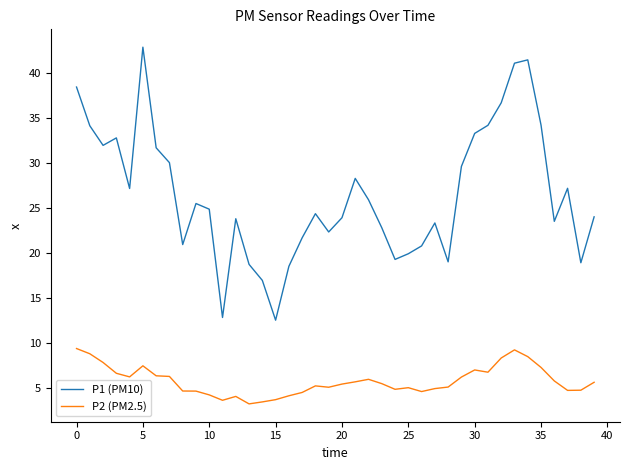

List the series in order of their overall mean, highest first.

P1 (PM10), P2 (PM2.5)